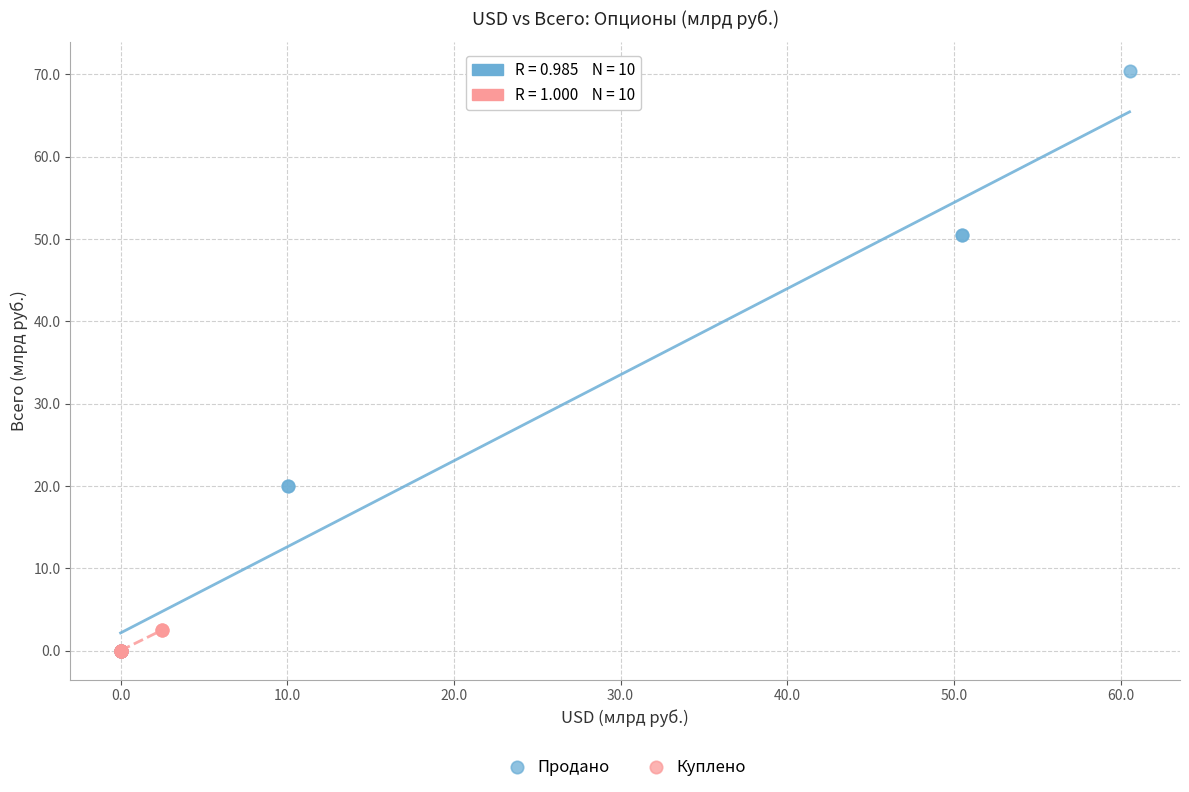

Which series contains the highest Y value?

Продано